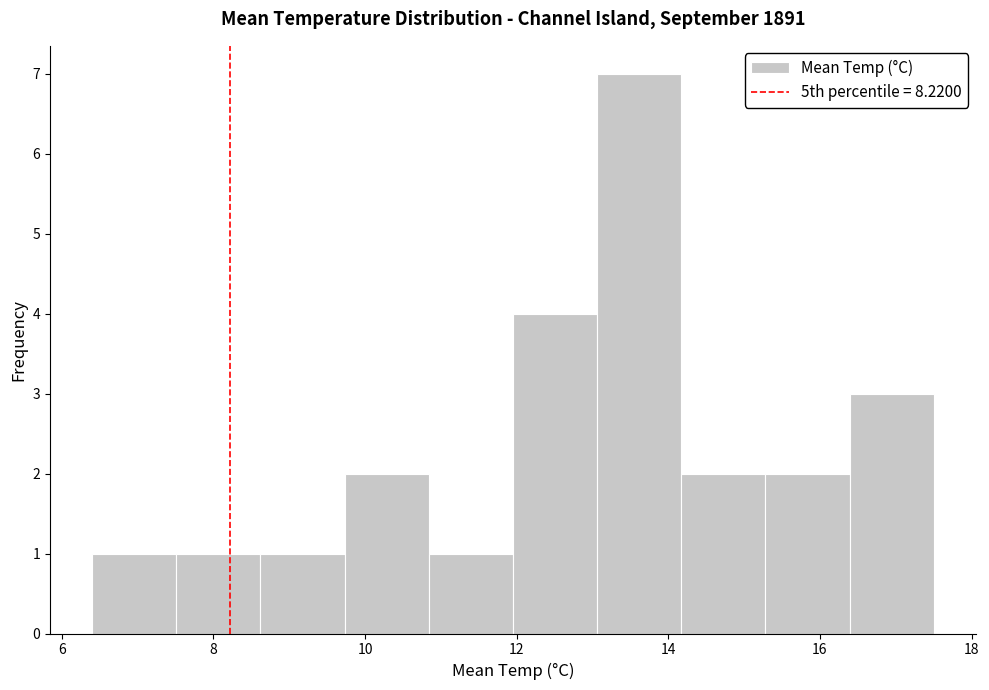

Reading left to right, list every bar in this chart as the range it spans on the x-axis followed by its height. Neither the bar edges nor the heights are printed on the chart, so give them approximately, as read against the axes.

6.4 to 7.6: 1
7.6 to 8.6: 1
8.6 to 9.8: 1
9.8 to 10.8: 2
10.8 to 12.0: 1
12.0 to 13.0: 4
13.0 to 14.2: 7
14.2 to 15.2: 2
15.2 to 16.4: 2
16.4 to 17.6: 3